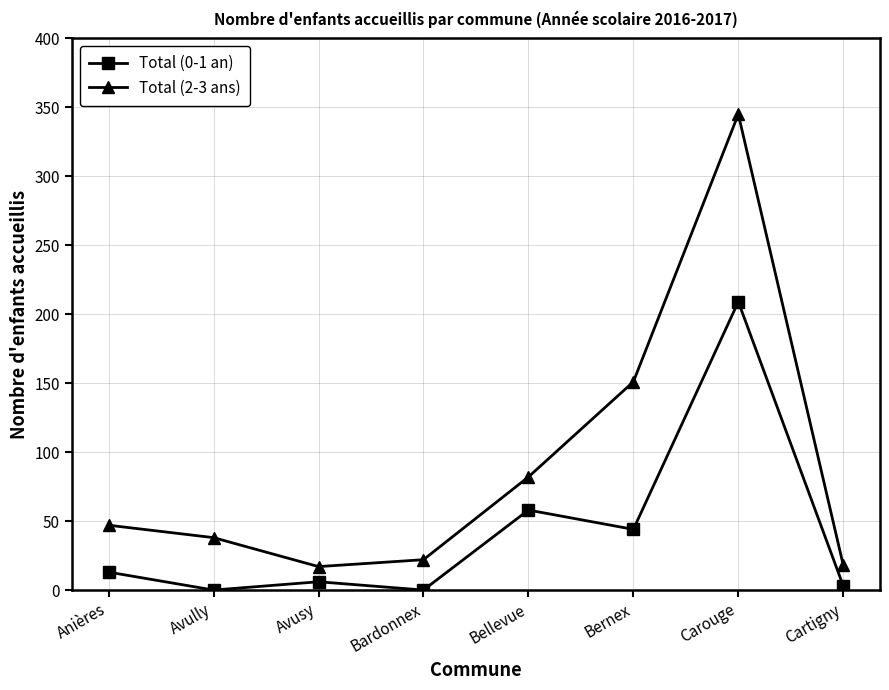

Is it true that Total (0-1 an) equals 6 at Avusy?

True